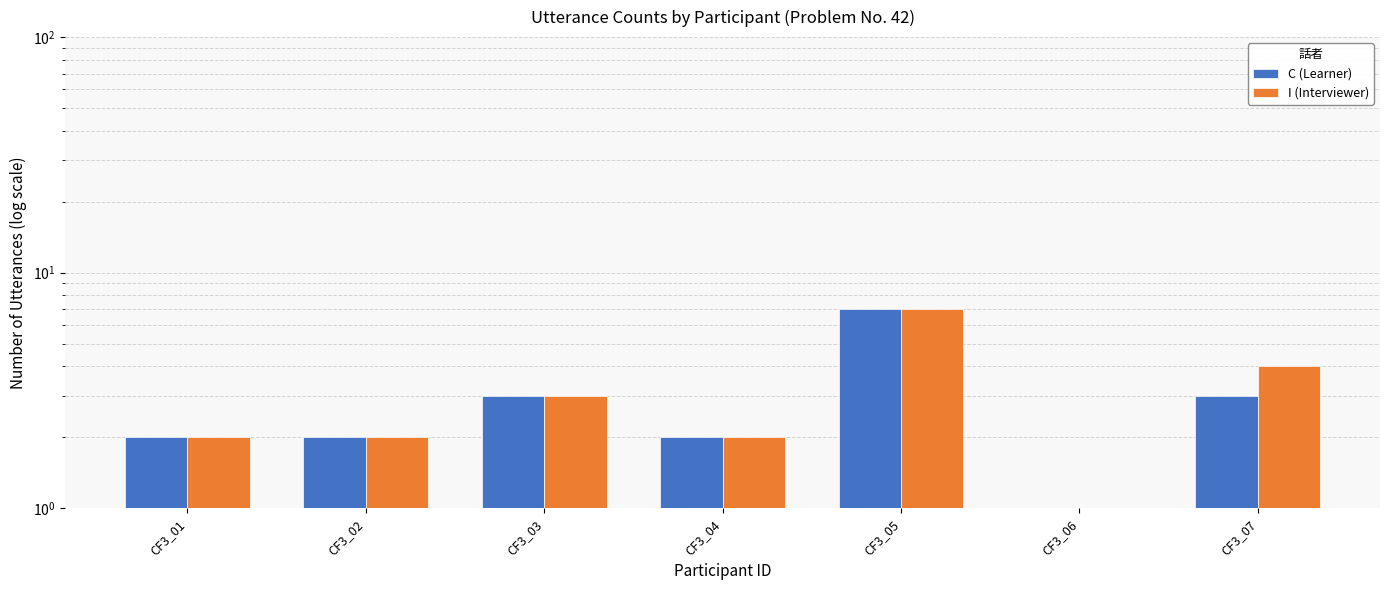

Between CF3_06 and CF3_01, which is larger?

CF3_01